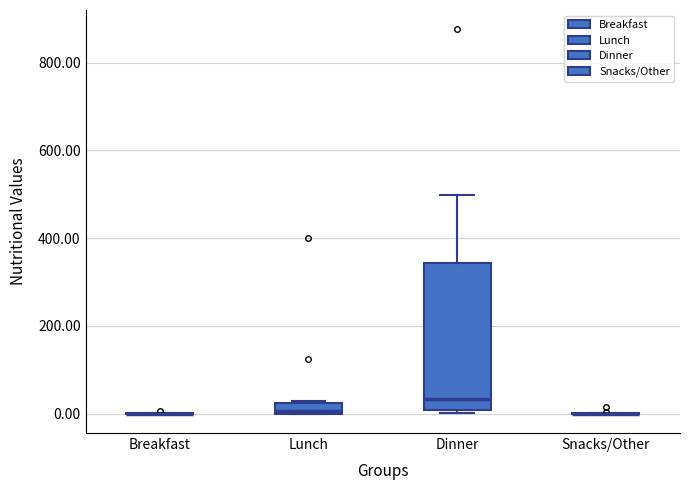

Comparing the boxes themselves (not the whiskers), which one is the tallest?

Dinner